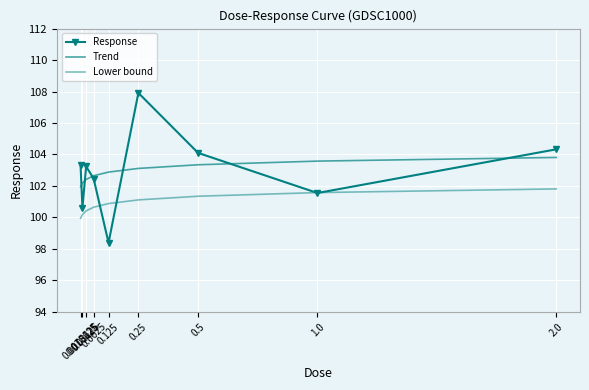

What are all the series names shown in the legend?

Response, Trend, Lower bound